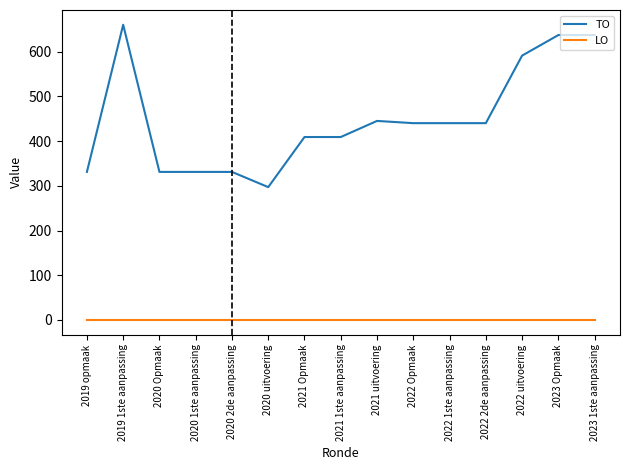

Which series has the widest spread of values?

TO